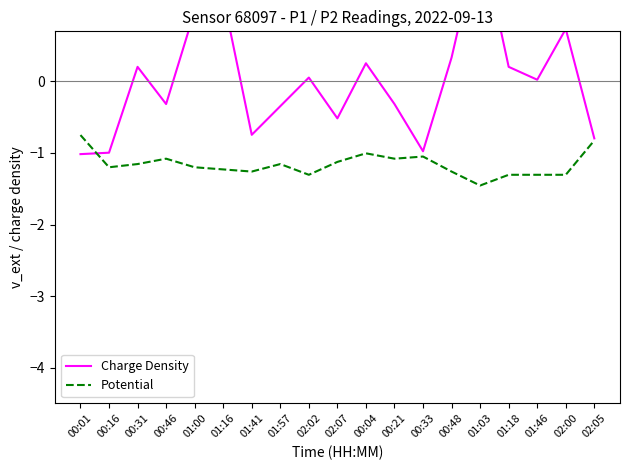

What is the average value of the P2 (Potential) series?

-1.2